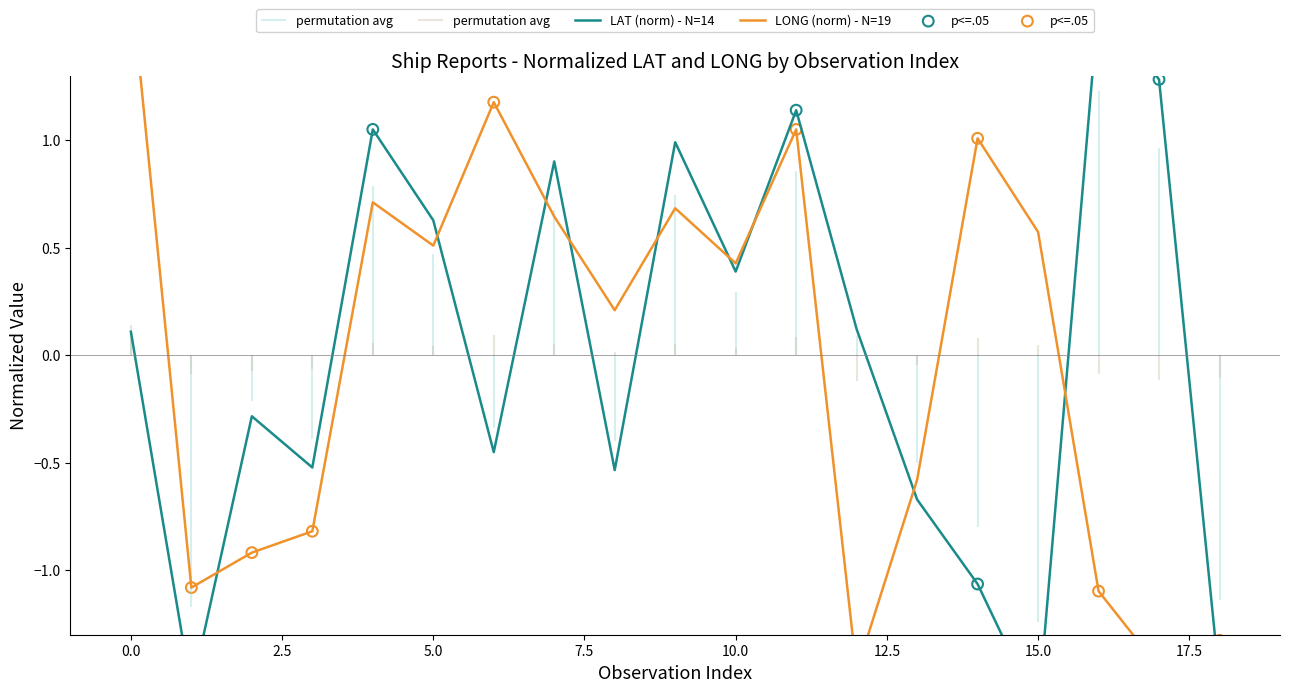

Which series has the widest spread of Y values?

LAT